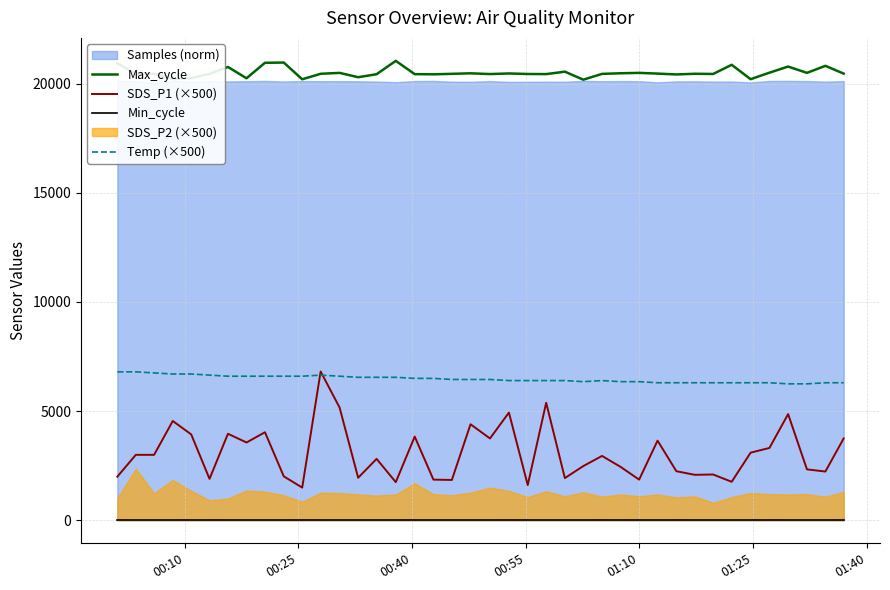

True or false: SDS_P1 (×500) and Max_cycle intersect in this chart.

False